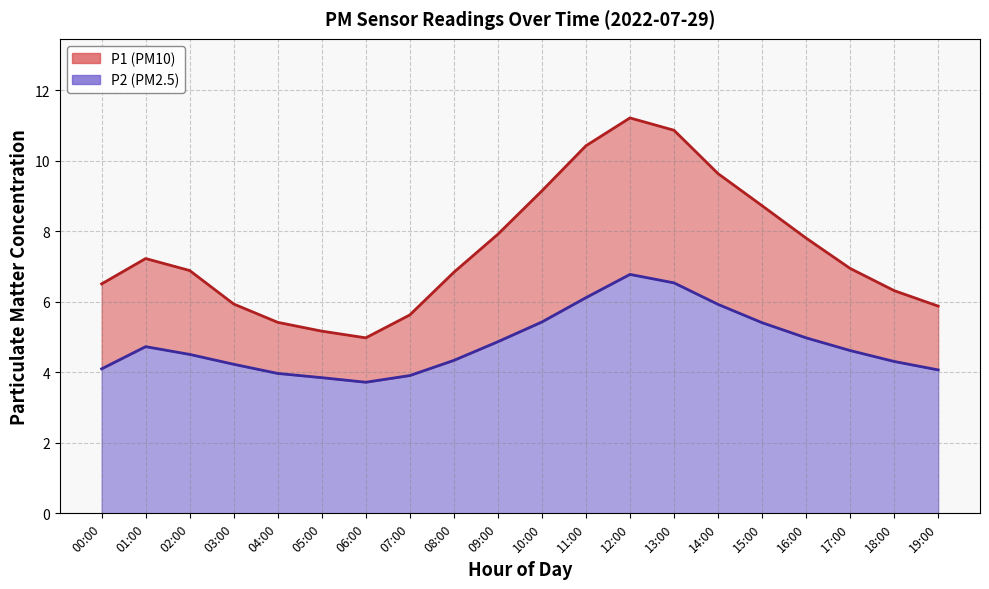

Reading left to right, transcribe all the data shown in this chart.

P1: 00:00=6.5	01:00=7.2	02:00=6.9	03:00=5.9	04:00=5.4	05:00=5.2	06:00=5.0	07:00=5.6	08:00=6.8	09:00=7.9	10:00=9.2	11:00=10.4	12:00=11.2	13:00=10.9	14:00=9.6	15:00=8.7	16:00=7.8	17:00=7.0	18:00=6.3	19:00=5.9
P2: 00:00=4.1	01:00=4.7	02:00=4.5	03:00=4.2	04:00=4.0	05:00=3.9	06:00=3.7	07:00=3.9	08:00=4.3	09:00=4.9	10:00=5.4	11:00=6.1	12:00=6.8	13:00=6.5	14:00=5.9	15:00=5.4	16:00=5.0	17:00=4.6	18:00=4.3	19:00=4.1